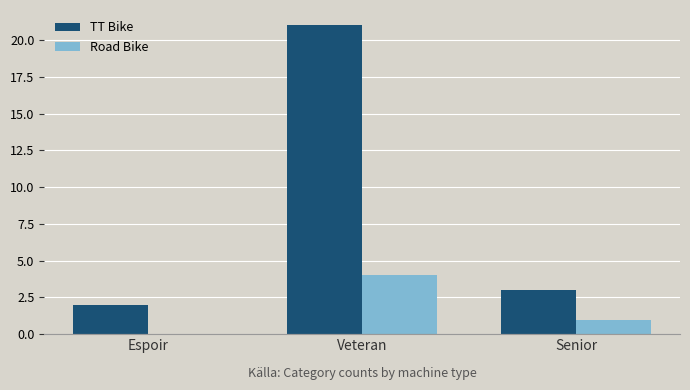

Reading left to right, list all the values displayed in this chart.

TT Bike: Espoir=2	Veteran=21	Senior=3
Road Bike: Espoir=0	Veteran=4	Senior=1